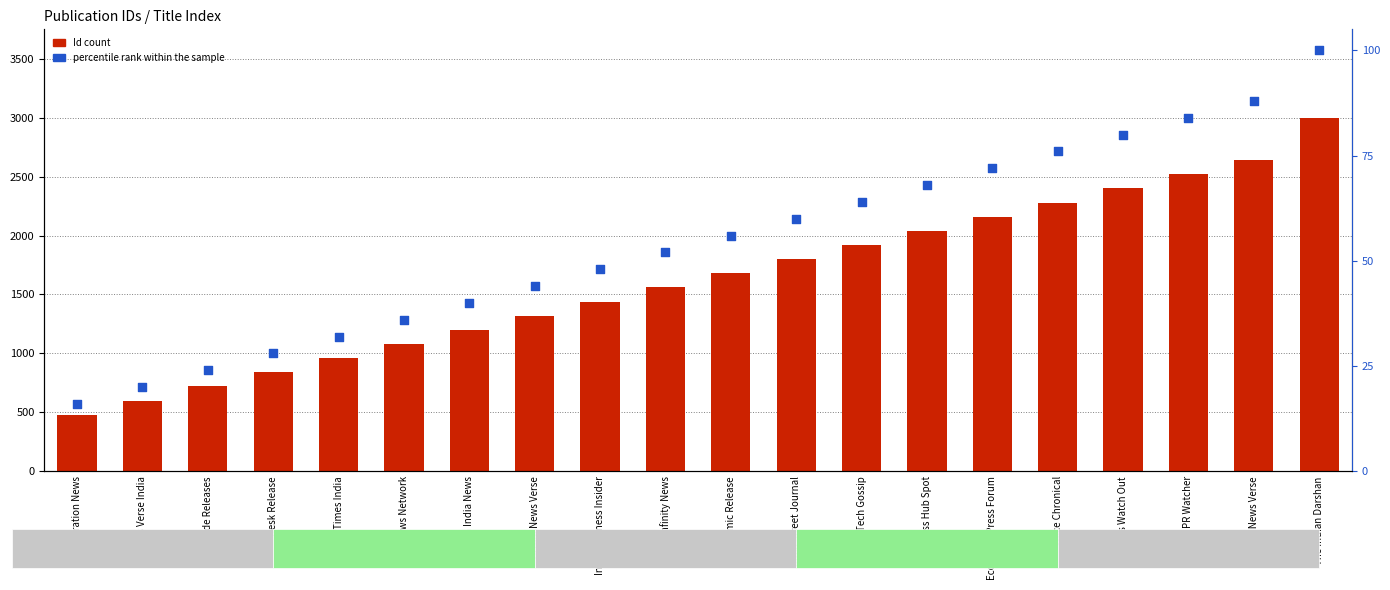

Which series has the largest total across all categories?

Id (scaled)